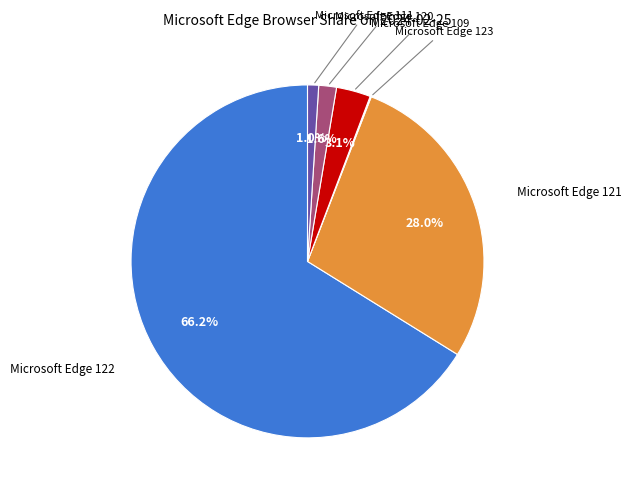

Is there a majority slice in this chart?

Yes